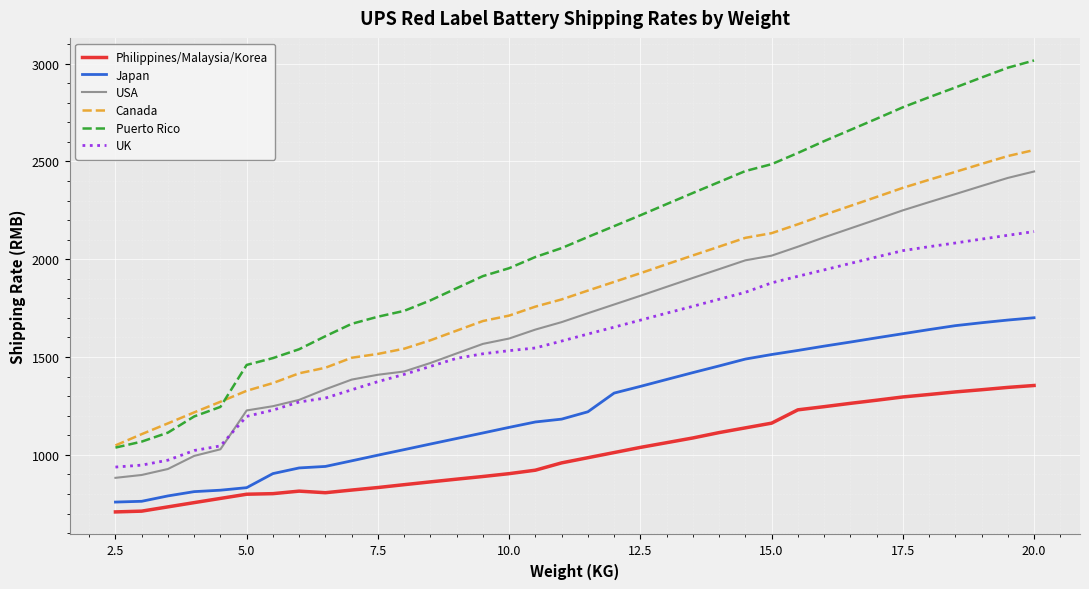

Rank the series by their maximum value, from highest to lowest.

Puerto Rico, Canada, USA, UK, Japan, Philippines/Malaysia/Korea